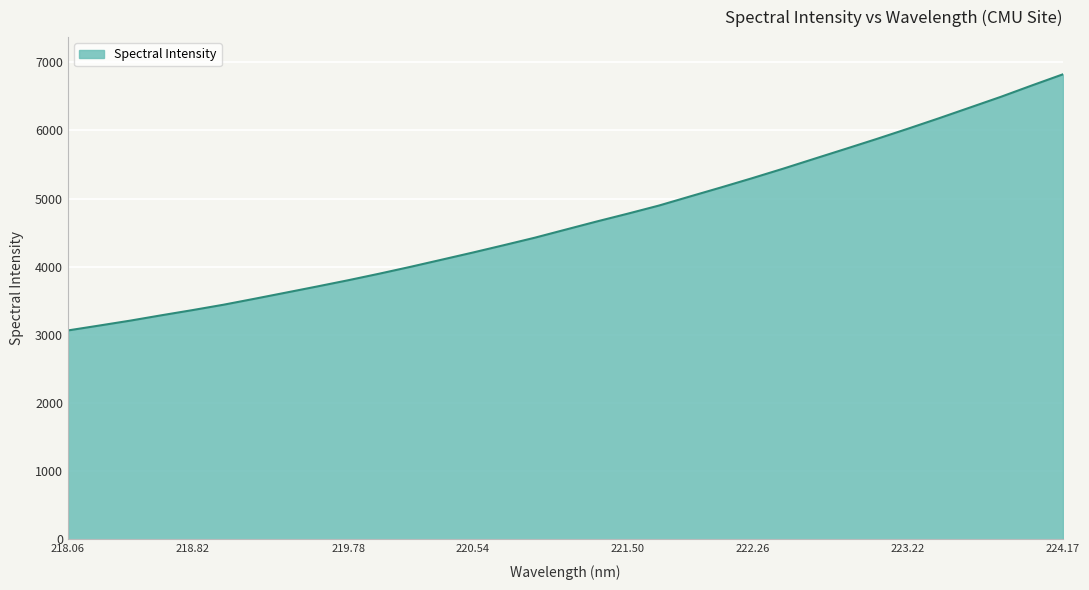

How many lines are shown in the chart?

1